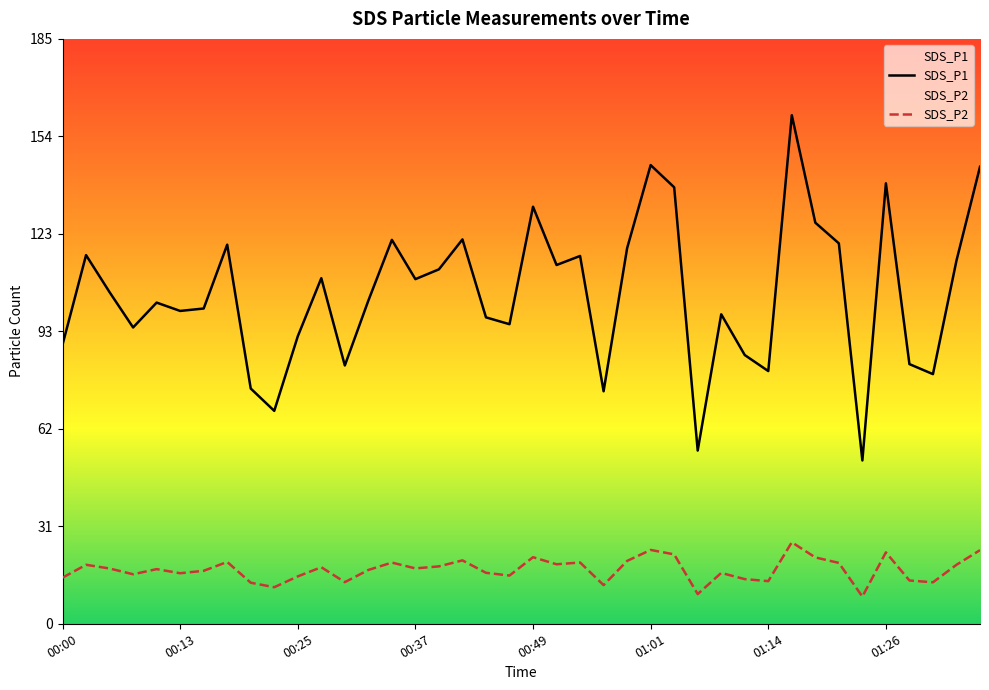

What is the difference between the maximum and minimum values in the SDS_P2 series?

17.2